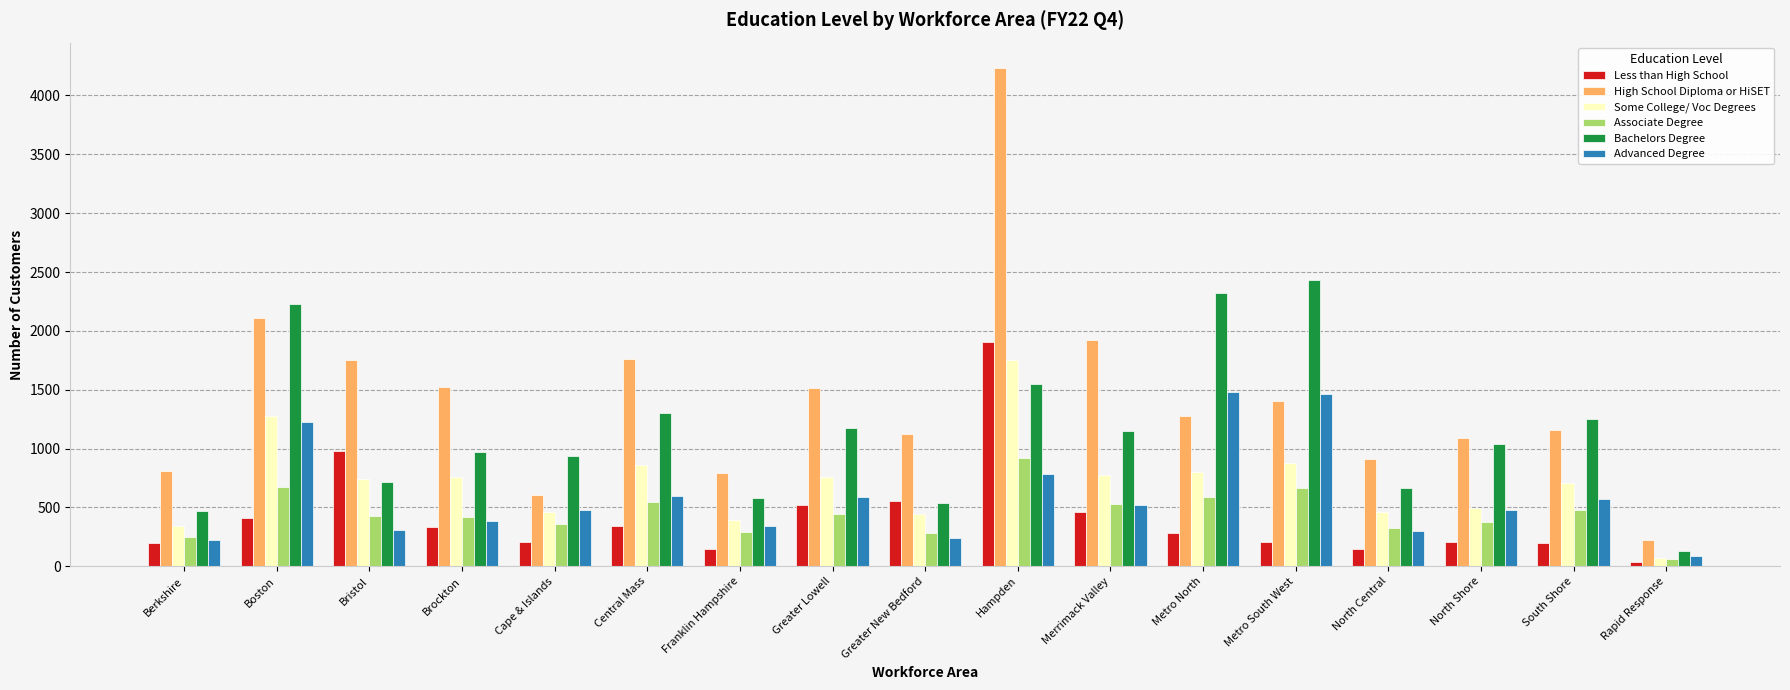

The value of Less than High School at Greater New Bedford is 375. True or false?

False